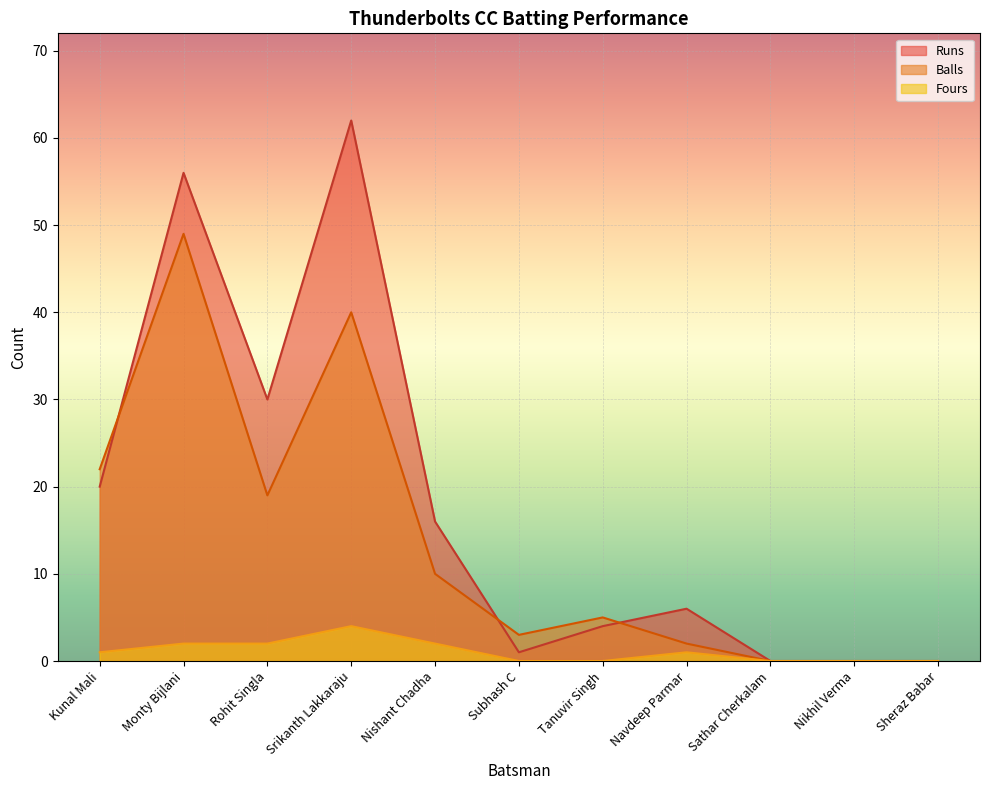

Reading left to right, extract all data points from this chart.

Runs: Kunal Mali=20	Monty Bijlani=56	Rohit Singla=30	Srikanth Lakkaraju=62	Nishant Chadha=16	Subhash C=1	Tanuvir Singh=4	Navdeep Parmar=6	Sathar Cherkalam=0	Nikhil Verma=0	Sheraz Babar=0
Balls: Kunal Mali=22	Monty Bijlani=49	Rohit Singla=19	Srikanth Lakkaraju=40	Nishant Chadha=10	Subhash C=3	Tanuvir Singh=5	Navdeep Parmar=2	Sathar Cherkalam=0	Nikhil Verma=0	Sheraz Babar=0
Fours: Kunal Mali=1	Monty Bijlani=2	Rohit Singla=2	Srikanth Lakkaraju=4	Nishant Chadha=2	Subhash C=0	Tanuvir Singh=0	Navdeep Parmar=1	Sathar Cherkalam=0	Nikhil Verma=0	Sheraz Babar=0